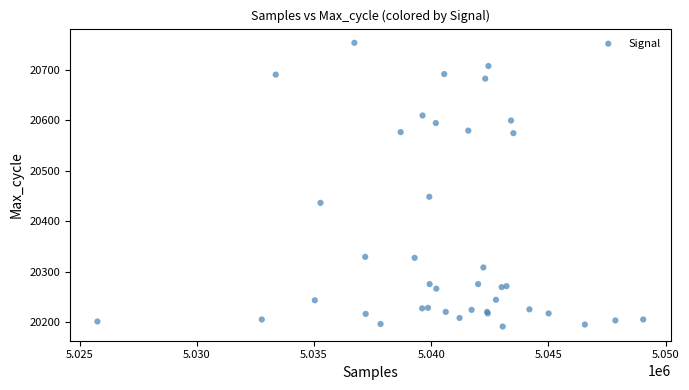

What Y value in the scatter plot is closest to 20472?

20448